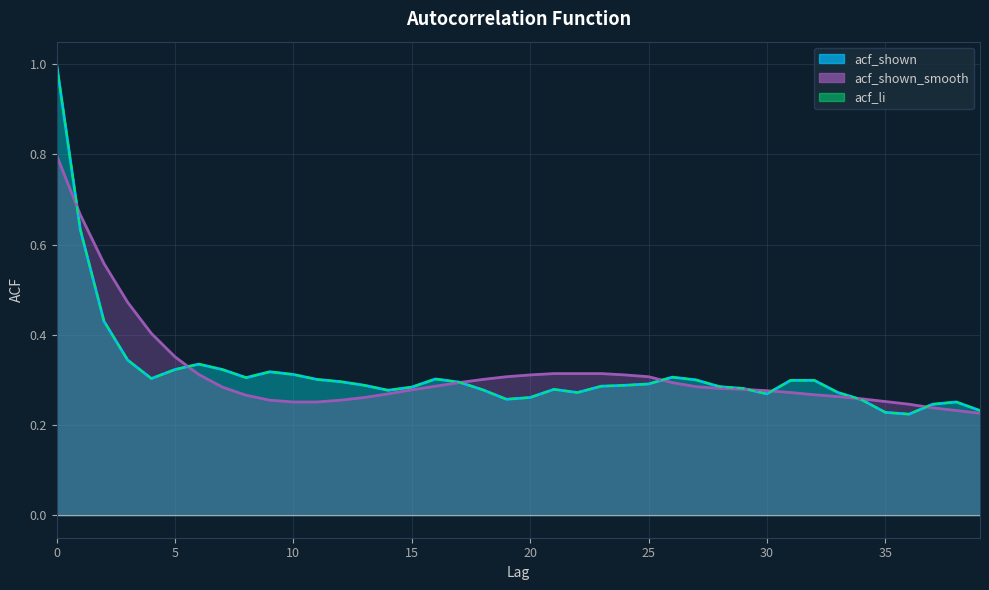

Is the value of acf_li at 12 greater than the value of acf_shown at 9?

No